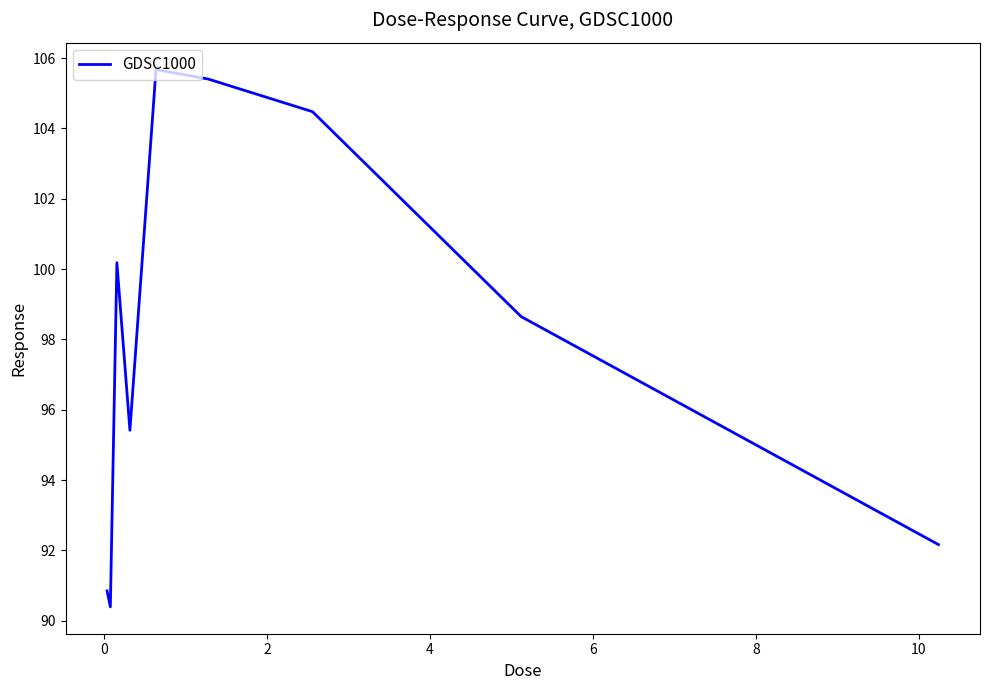

How many distinct data groups are displayed?

1